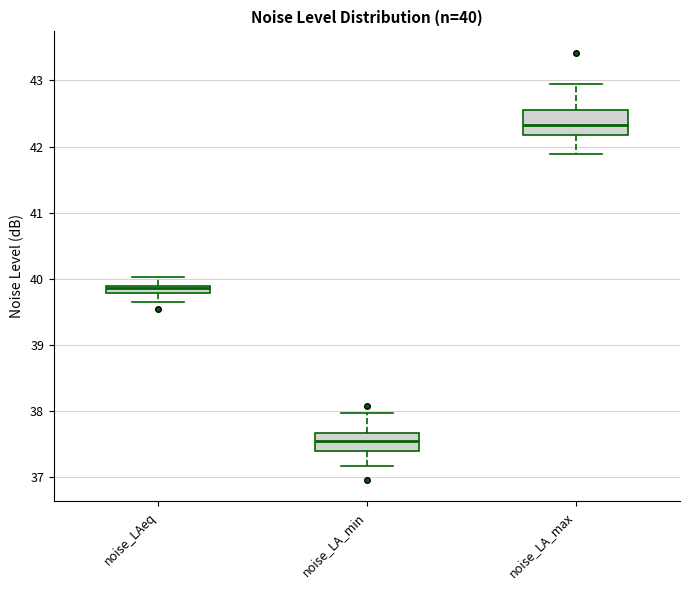

Which box's median line is the highest?

noise_LA_max